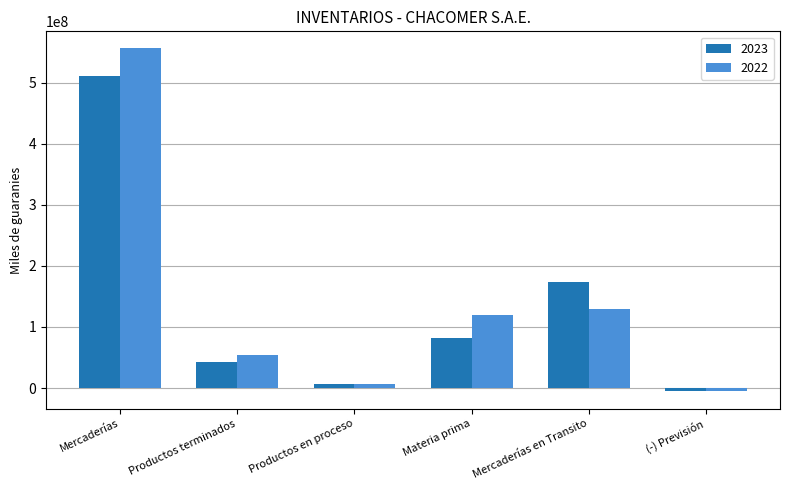

List the labels in order of 2023 value, smallest first.

(-) Previsión, Productos en proceso, Productos terminados, Materia prima, Mercaderías en Transito, Mercaderías